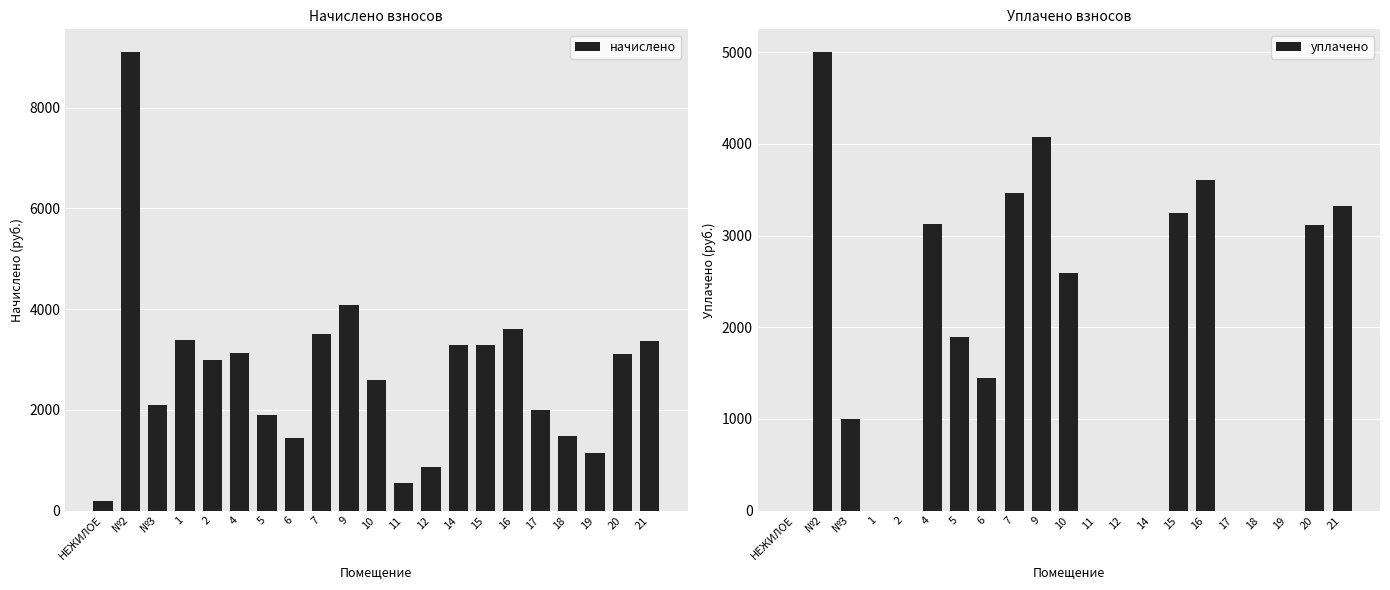

List the series in order of their overall mean, lowest first.

уплачено, начислено